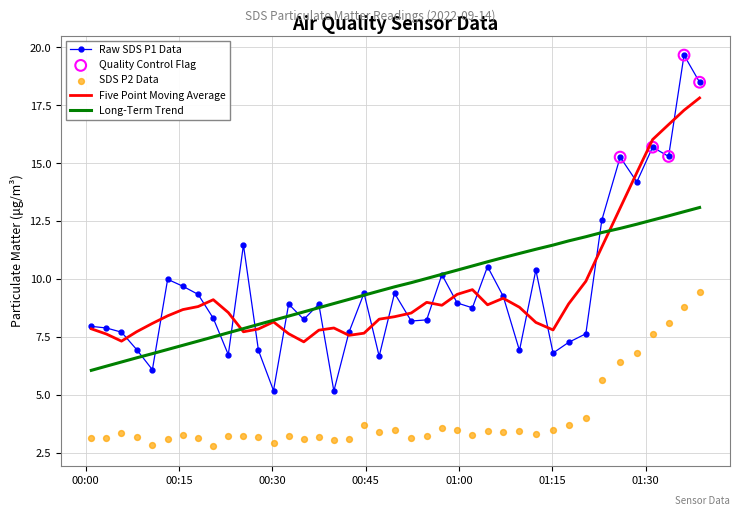

At how many categories does at least one series exceed 13?

6